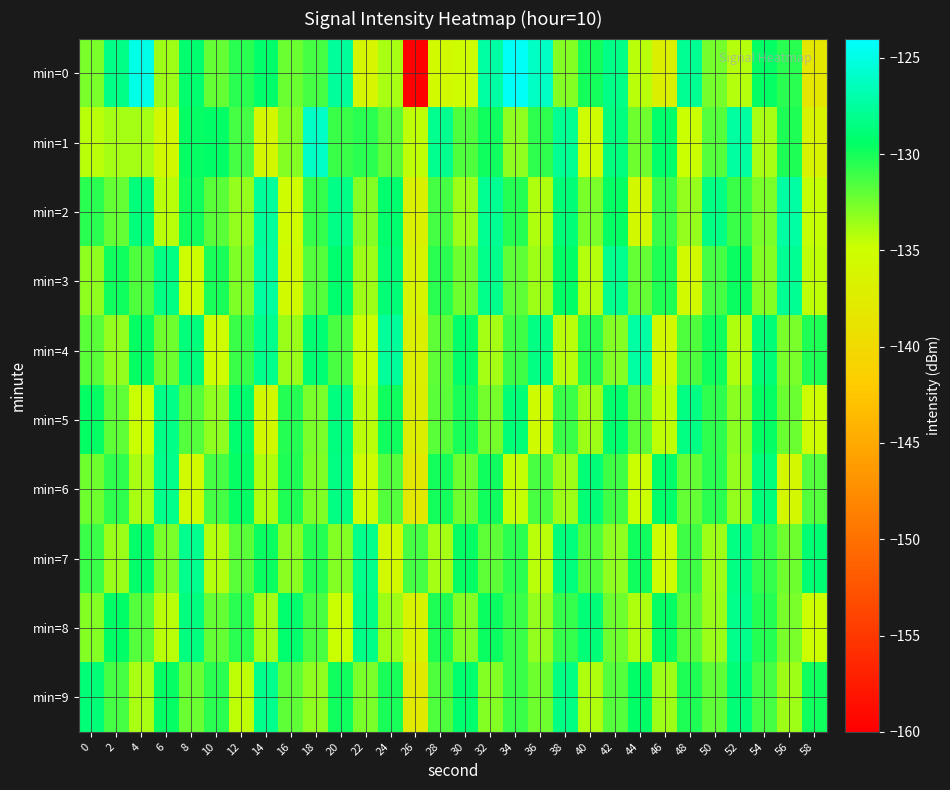

Reading right to left, transcribe all the data shown in this chart.

min=0: 58=-138.2	56=-130.5	54=-129.5	52=-134.2	50=-132.5	48=-127.9	46=-136.8	44=-134.4	42=-128.3	40=-130.0	38=-133.0	36=-126.1	34=-124.3	32=-127.3	30=-135.1	28=-135.6	26=-160.2	24=-133.9	22=-136.2	20=-127.6	18=-131.2	16=-132.3	14=-129.3	12=-130.6	10=-132.1	8=-129.1	6=-133.7	4=-124.9	2=-128.2	0=-132.6
min=1: 58=-136.5	56=-130.2	54=-133.9	52=-127.4	50=-131.6	48=-134.8	46=-129.3	44=-132.4	42=-128.6	40=-135.1	38=-127.9	36=-130.7	34=-133.2	32=-129.8	30=-131.5	28=-128.0	26=-134.5	24=-132.0	22=-130.5	20=-131.0	18=-126.0	16=-132.9	14=-136.0	12=-131.3	10=-129.4	8=-129.5	6=-135.7	4=-133.8	2=-133.8	0=-134.3
min=2: 58=-134.6	56=-127.3	54=-132.7	52=-130.9	50=-128.5	48=-133.3	46=-131.0	44=-135.8	42=-129.5	40=-132.6	38=-128.9	36=-134.1	34=-130.4	32=-127.8	30=-133.6	28=-131.3	26=-136.7	24=-129.1	22=-132.9	20=-128.3	18=-130.8	16=-135.2	14=-127.6	12=-133.4	10=-131.8	8=-129.9	6=-134.3	4=-128.7	2=-132.1	0=-130.5
min=3: 58=-134.5	56=-127.9	54=-133.0	52=-129.7	50=-131.2	48=-135.6	46=-130.3	44=-132.1	42=-128.0	40=-134.2	38=-129.4	36=-133.7	34=-131.9	32=-128.1	30=-132.4	28=-130.6	26=-136.3	24=-128.8	22=-133.6	20=-129.2	18=-131.7	16=-135.4	14=-127.5	12=-132.8	10=-130.1	8=-134.9	6=-128.4	4=-131.5	2=-129.8	0=-133.2
min=4: 58=-130.2	56=-132.6	54=-128.9	52=-134.1	50=-129.8	48=-131.5	46=-135.7	44=-127.3	42=-132.9	40=-130.6	38=-134.4	36=-128.5	34=-131.1	32=-133.8	30=-129.3	28=-132.0	26=-136.9	24=-127.6	22=-134.8	20=-131.4	18=-129.0	16=-133.5	14=-128.2	12=-130.9	10=-135.1	8=-128.7	6=-132.3	4=-129.6	2=-133.4	0=-131.8
min=5: 58=-135.0	56=-132.2	54=-129.6	52=-133.1	50=-130.7	48=-128.4	46=-134.5	44=-131.9	42=-129.2	40=-133.6	38=-131.0	36=-135.3	34=-128.8	32=-132.5	30=-130.1	28=-131.8	26=-137.2	24=-129.9	22=-134.3	20=-128.6	18=-132.7	16=-130.4	14=-135.8	12=-129.1	10=-133.2	8=-131.6	6=-128.3	4=-134.7	2=-132.0	0=-129.5
min=6: 58=-131.6	56=-135.9	54=-128.7	52=-133.3	50=-130.5	48=-132.1	46=-129.3	44=-134.8	42=-131.1	40=-128.9	38=-133.7	36=-131.4	34=-134.6	32=-129.8	30=-132.3	28=-130.0	26=-138.0	24=-131.7	22=-135.1	20=-128.5	18=-132.8	16=-130.3	14=-134.0	12=-129.6	10=-131.2	8=-135.5	6=-128.1	4=-133.9	2=-130.7	0=-132.4
min=7: 58=-129.0	56=-132.4	54=-130.8	52=-128.4	50=-133.7	48=-131.1	46=-135.0	44=-129.8	42=-133.2	40=-131.5	38=-128.7	36=-134.4	34=-130.6	32=-132.0	30=-129.5	28=-133.8	26=-131.3	24=-135.6	22=-128.2	20=-132.9	18=-130.4	16=-133.1	14=-129.7	12=-131.8	10=-134.2	8=-128.0	6=-132.6	4=-129.3	2=-133.5	0=-130.9
min=8: 58=-134.9	56=-132.7	54=-130.4	52=-128.1	50=-133.5	48=-131.8	46=-129.6	44=-134.0	42=-132.3	40=-128.9	38=-130.8	36=-133.4	34=-131.0	32=-129.7	30=-132.9	28=-130.2	26=-136.5	24=-133.6	22=-128.3	20=-134.7	18=-131.4	16=-129.1	14=-133.8	12=-130.5	10=-132.1	8=-128.6	6=-134.3	4=-131.7	2=-129.4	0=-133.0
min=9: 58=-129.9	56=-133.7	54=-131.2	52=-128.8	50=-132.0	48=-130.3	46=-133.6	44=-129.4	42=-131.7	40=-134.1	38=-128.5	36=-132.4	34=-130.9	32=-133.0	30=-129.2	28=-131.5	26=-137.8	24=-130.1	22=-132.6	20=-129.8	18=-133.2	16=-131.9	14=-128.1	12=-134.5	10=-130.6	8=-132.2	6=-129.5	4=-133.9	2=-131.3	0=-128.8